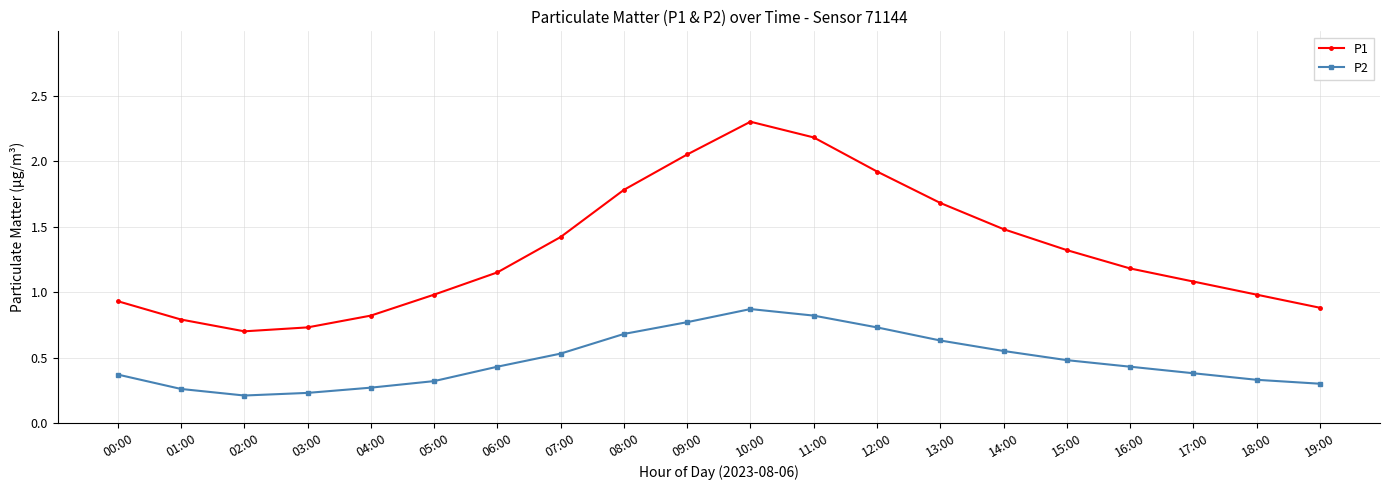

Rank the series by their average value, from highest to lowest.

P1, P2